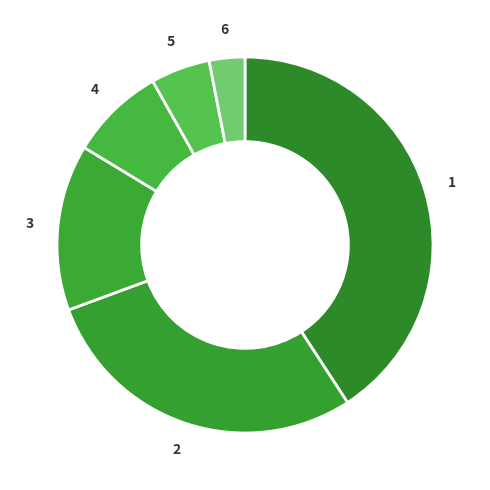

How many slices are in this pie chart?

6